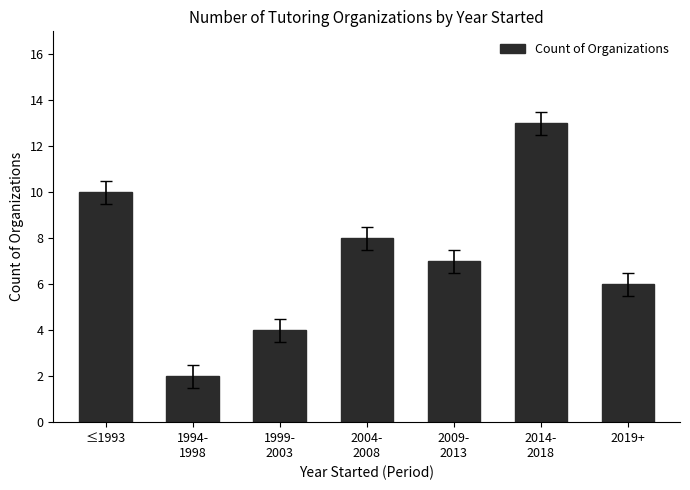

What is the change in value from 2004-
2008 to 2014-
2018?

+5